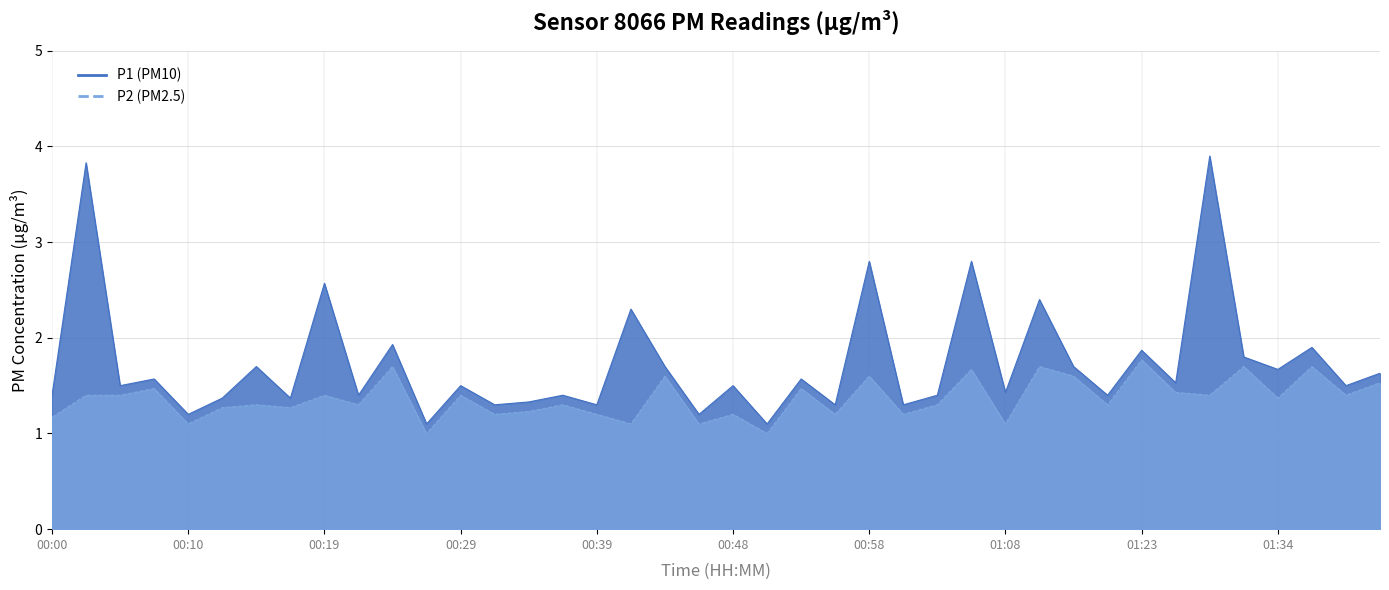

At which label does P2 reach its peak?

01:23